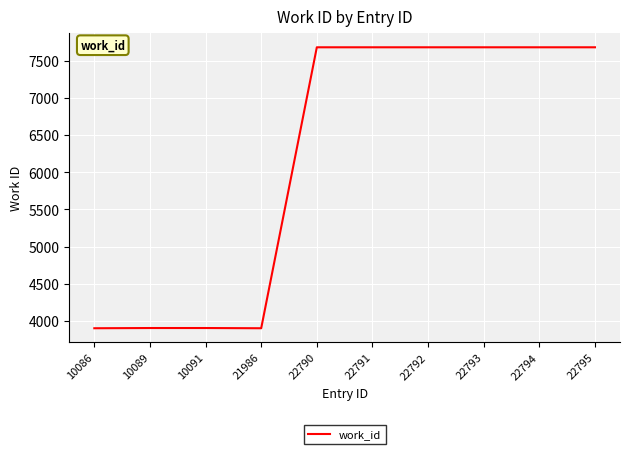

Read the value at 10089.

3903